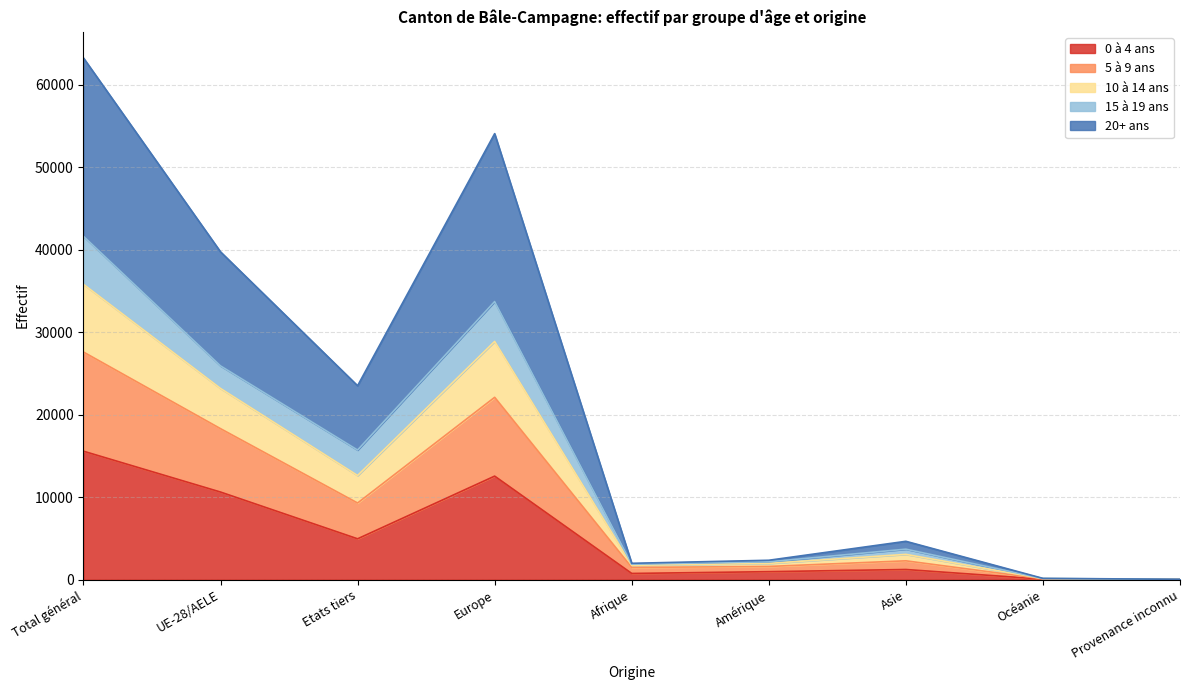

Where is 5 à 9 ans nearest to the value 17919?

UE-28/AELE